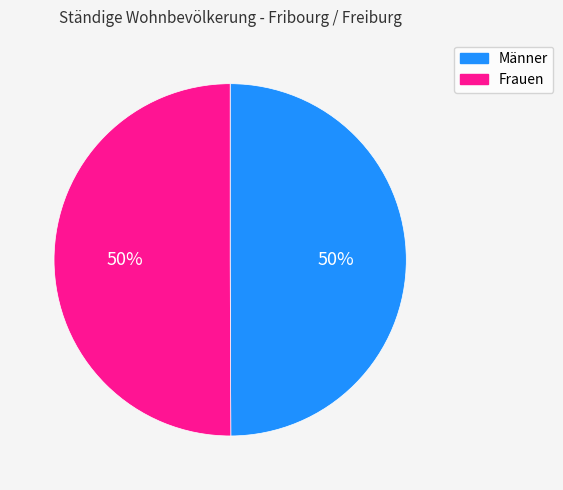

Approximately how many times larger is the value at Frauen compared to Männer?

1.0